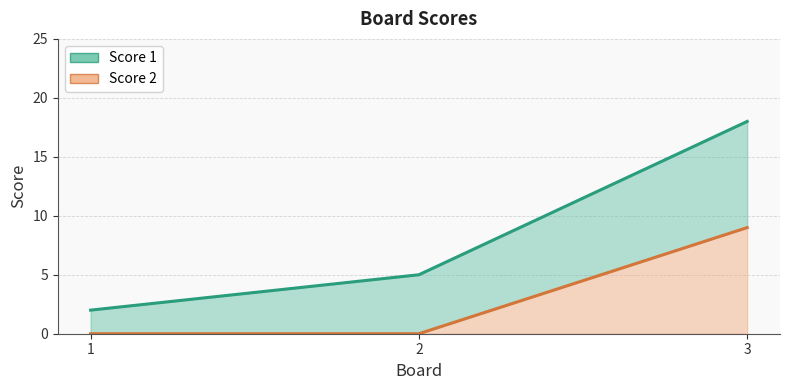

Count the number of categories in the chart.

3